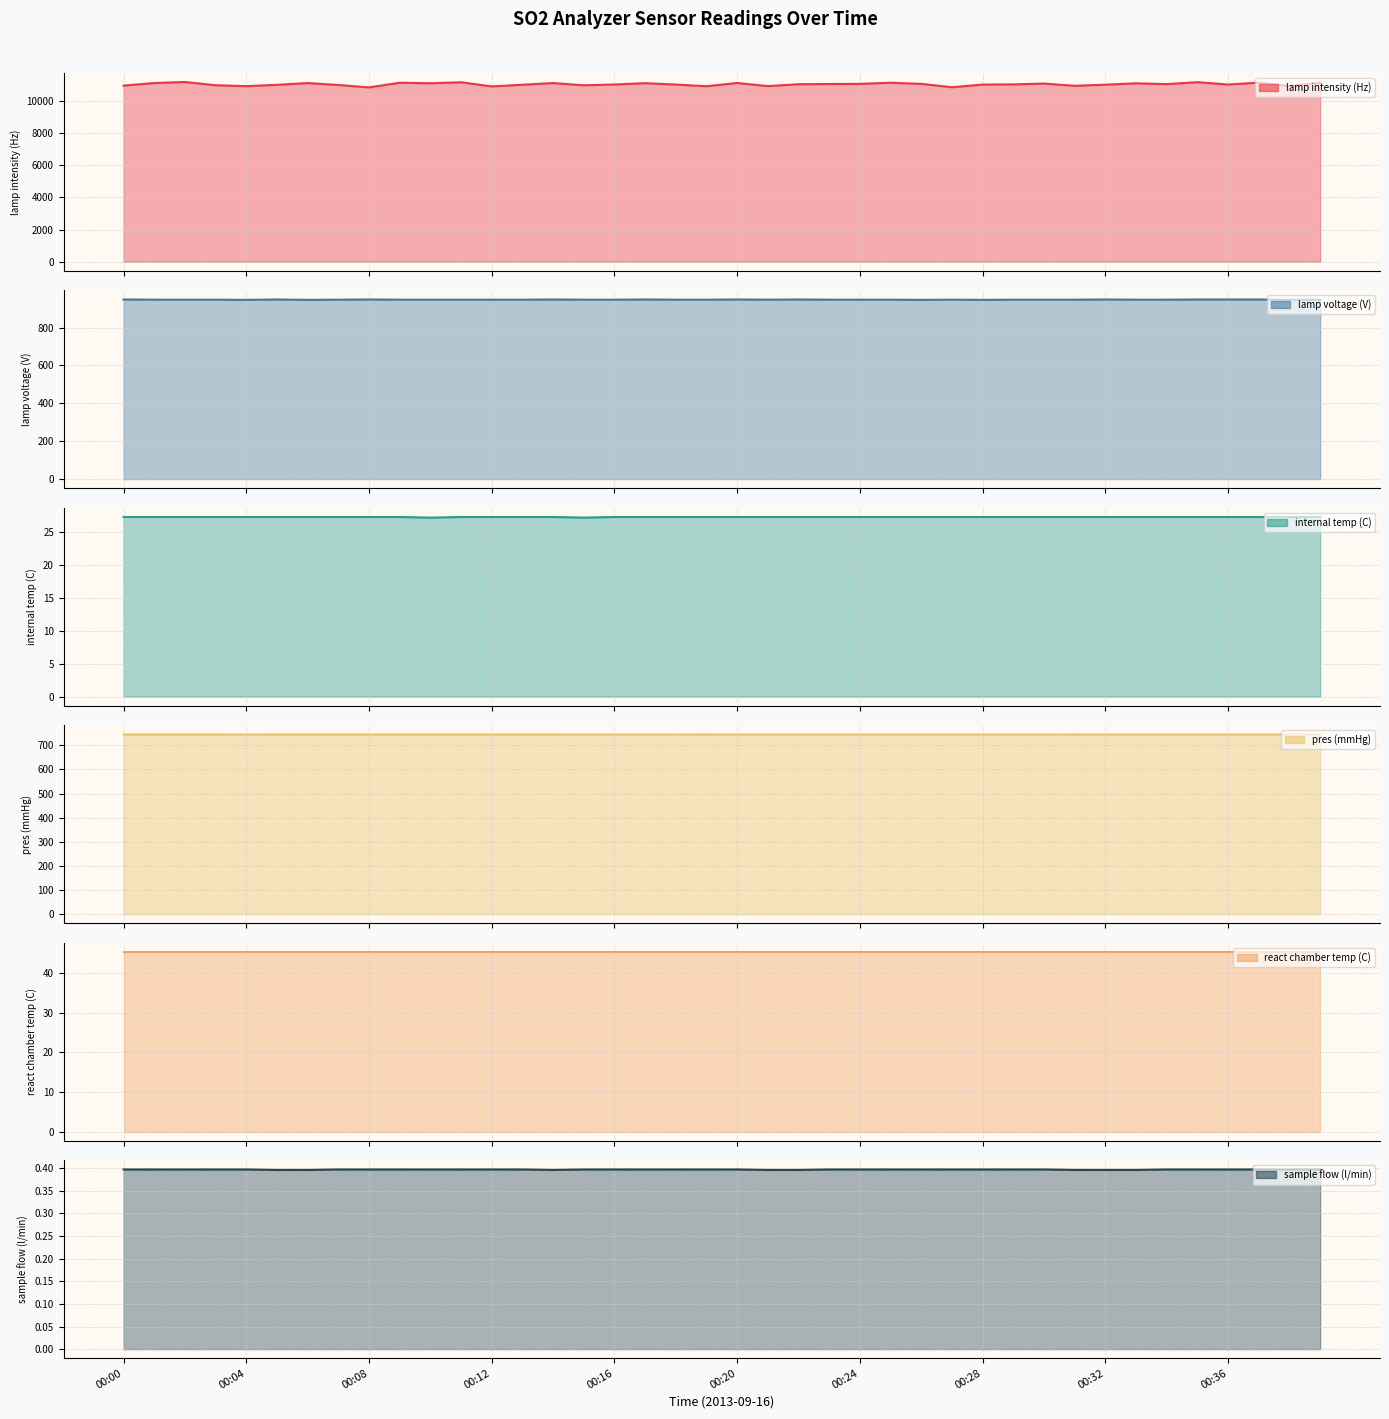

Which label corresponds to the smallest value in the chart?

00:20